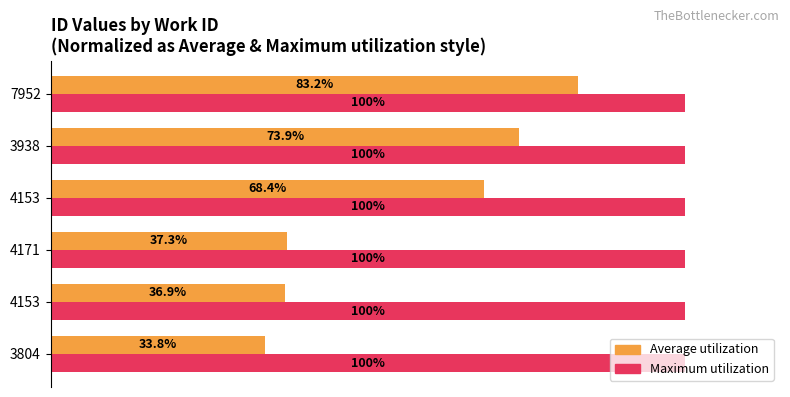

True or false: Max (normalized) has a value of 0.5 at 100.

False